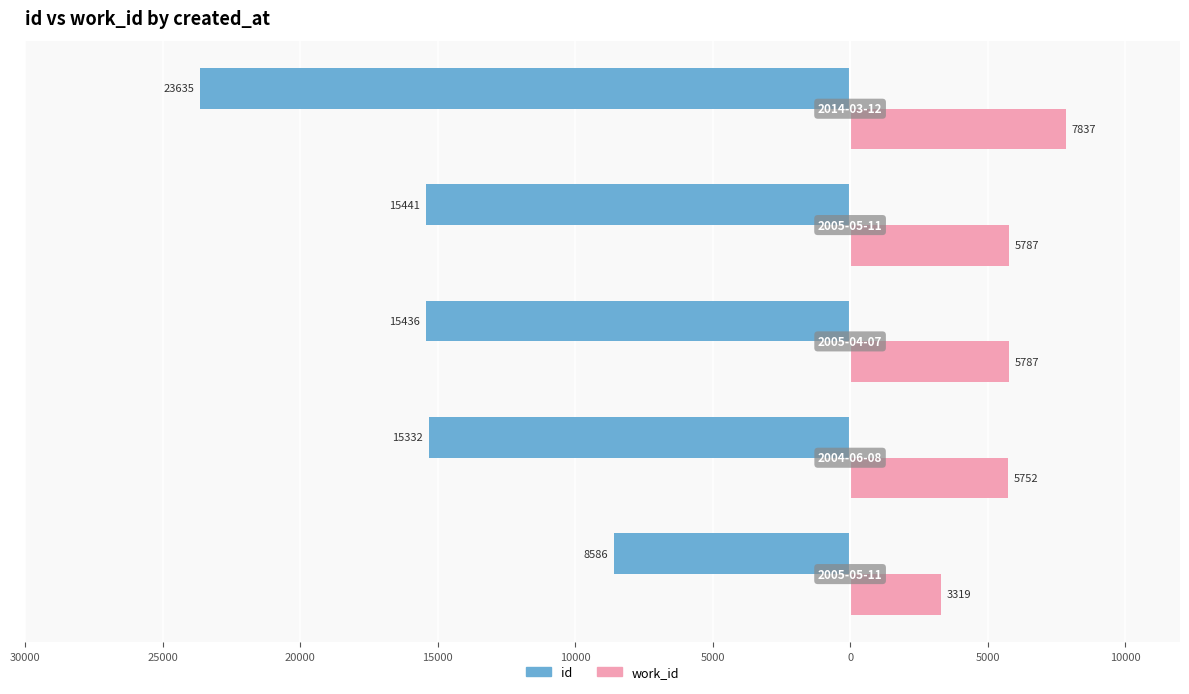

What is the value of the id bar at the 3rd from the left?

-15436